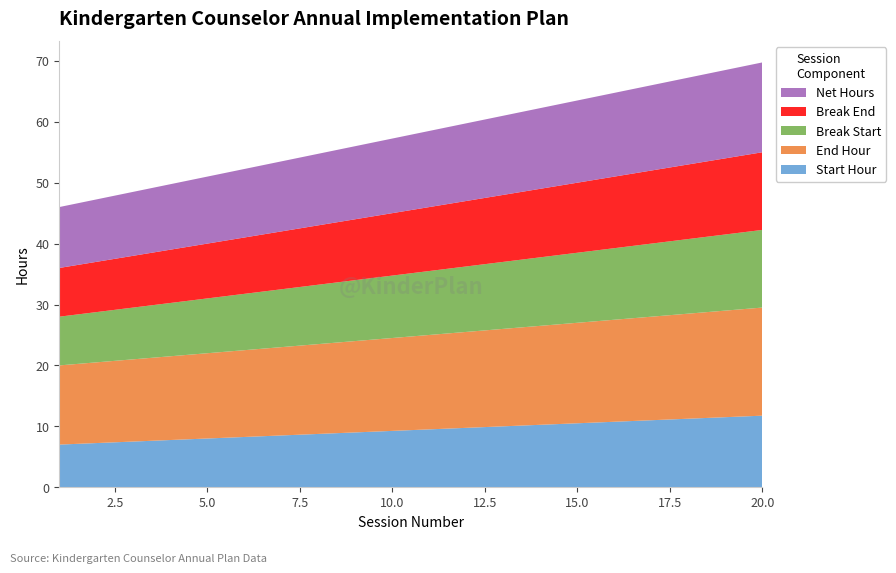

Reading left to right, list all the values displayed in this chart.

Start Hour: 1=7.0	2=7.2	3=7.5	4=7.8	5=8.0	6=8.2	7=8.5	8=8.8	9=9.0	10=9.2	11=9.5	12=9.8	13=10.0	14=10.2	15=10.5	16=10.8	17=11.0	18=11.2	19=11.5	20=11.8
End Hour: 1=13.0	2=13.2	3=13.5	4=13.8	5=14.0	6=14.2	7=14.5	8=14.8	9=15.0	10=15.2	11=15.5	12=15.8	13=16.0	14=16.2	15=16.5	16=16.8	17=17.0	18=17.2	19=17.5	20=17.8
Break Start: 1=8.0	2=8.2	3=8.5	4=8.8	5=9.0	6=9.2	7=9.5	8=9.8	9=10.0	10=10.2	11=10.5	12=10.8	13=11.0	14=11.2	15=11.5	16=11.8	17=12.0	18=12.2	19=12.5	20=12.8
Break End: 1=8.0	2=8.2	3=8.5	4=8.8	5=9.0	6=9.2	7=9.5	8=9.8	9=10.0	10=10.2	11=10.5	12=10.8	13=11.0	14=11.2	15=11.5	16=11.8	17=12.0	18=12.2	19=12.5	20=12.8
Net Hours: 1=10.0	2=10.2	3=10.5	4=10.8	5=11.0	6=11.2	7=11.5	8=11.8	9=12.0	10=12.2	11=12.5	12=12.8	13=13.0	14=13.2	15=13.5	16=13.8	17=14.0	18=14.2	19=14.5	20=14.8